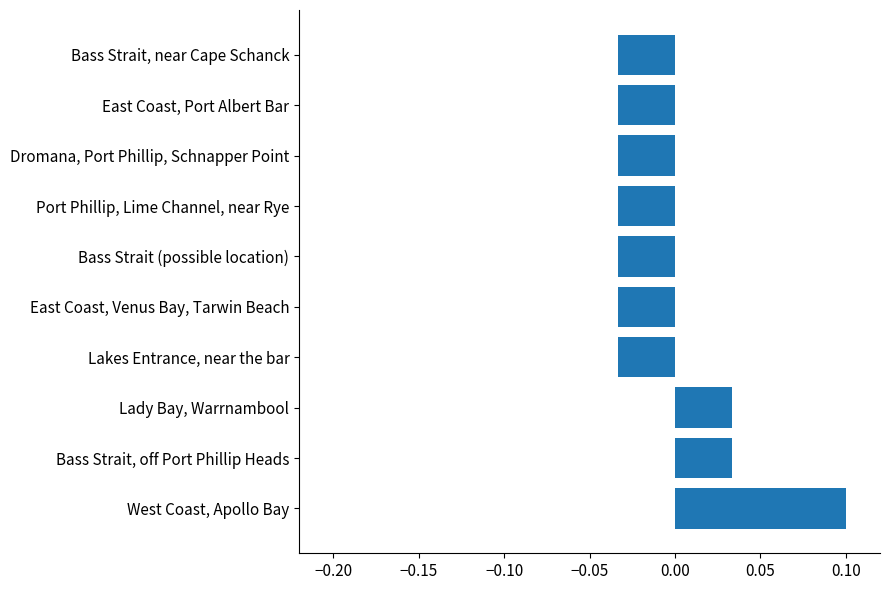

Count the values in the range 0 to 1.

3